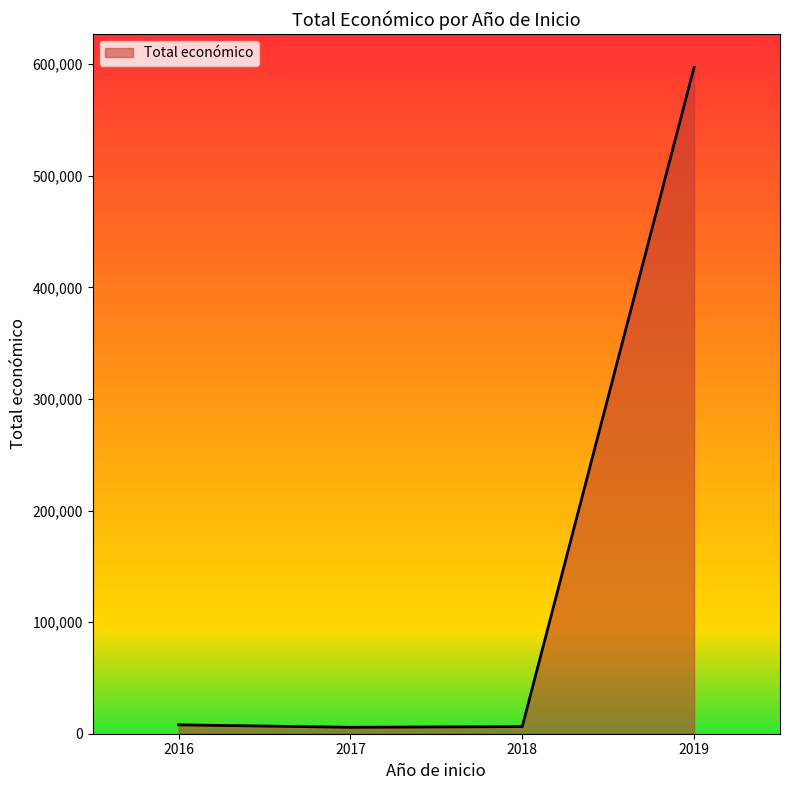

Is it true that the value at 2019 is 945613?

False